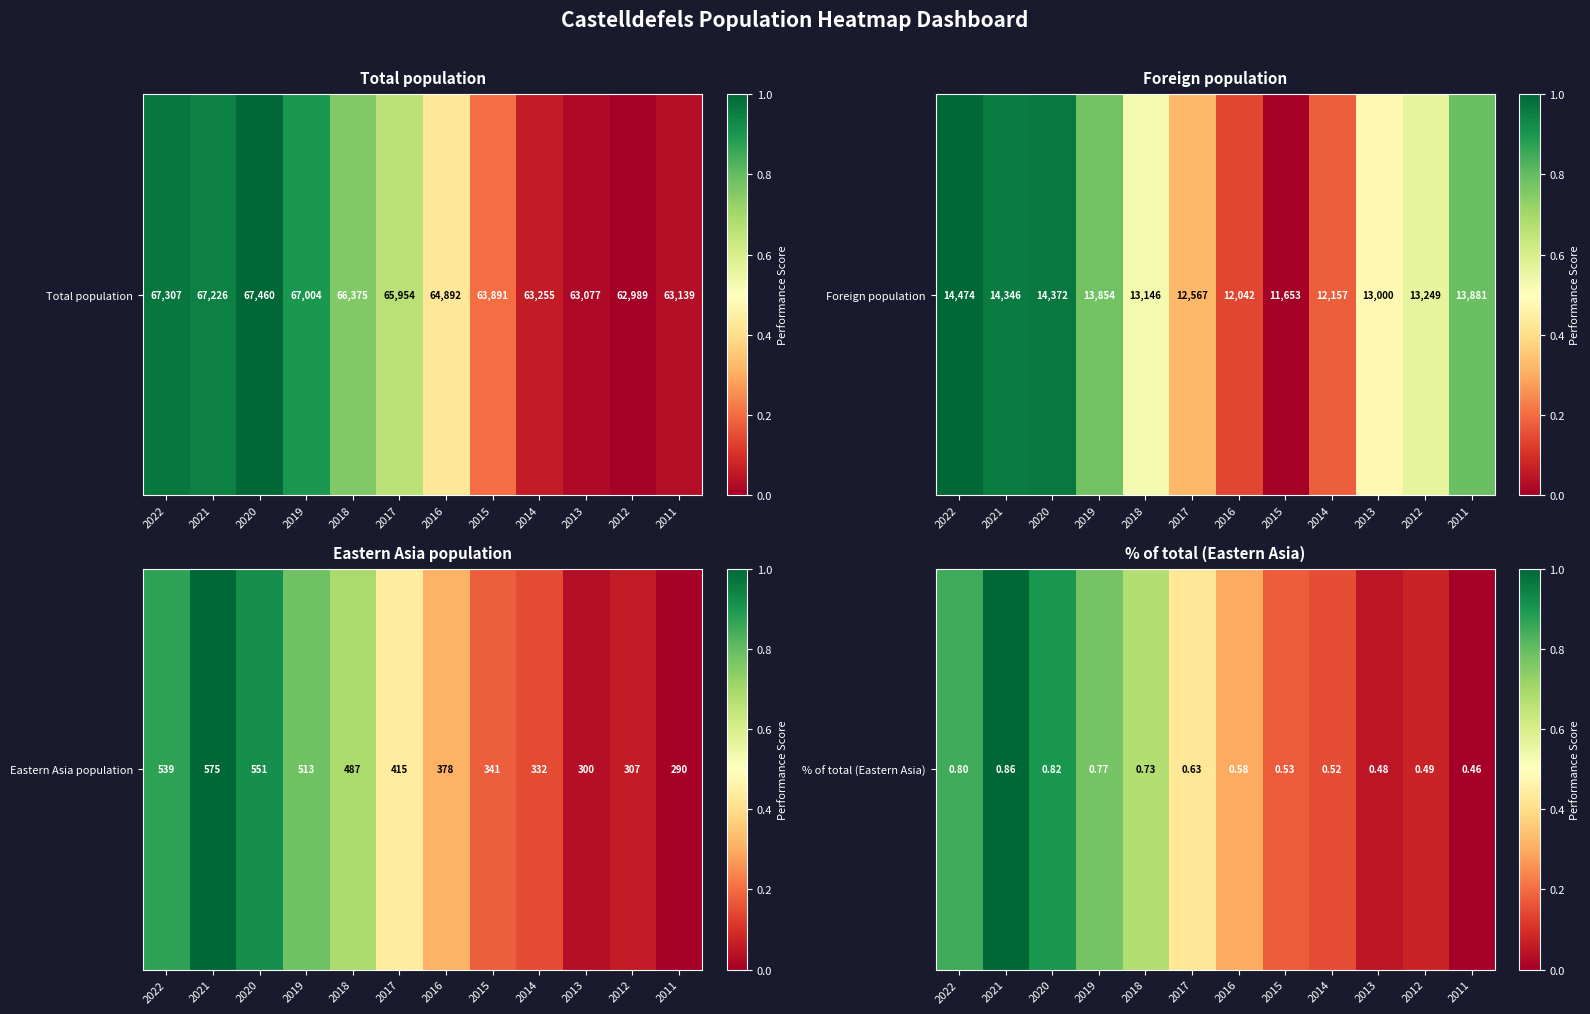

At which category does the chart reach its minimum across all series?

2011